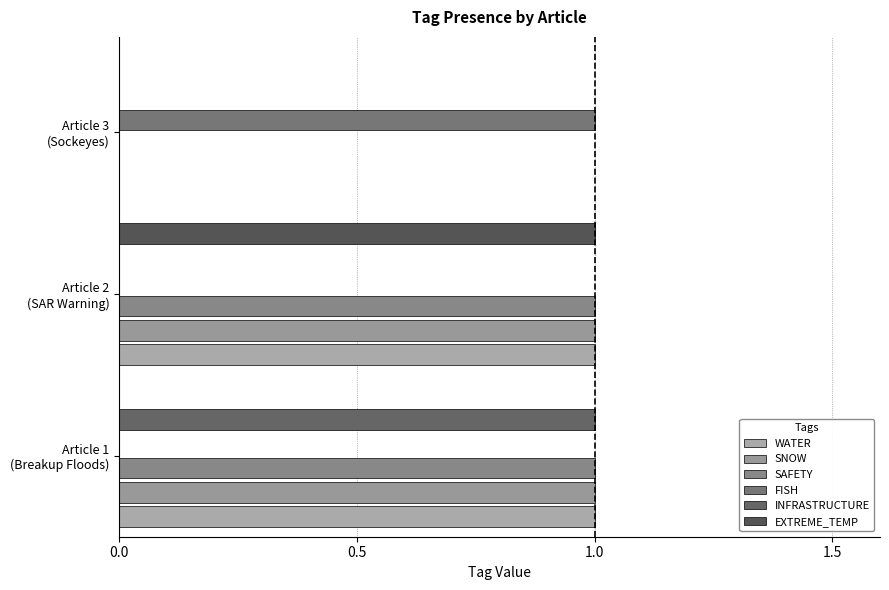

What is the label of the 1st bar from the right?

Article 3 (Sockeyes)